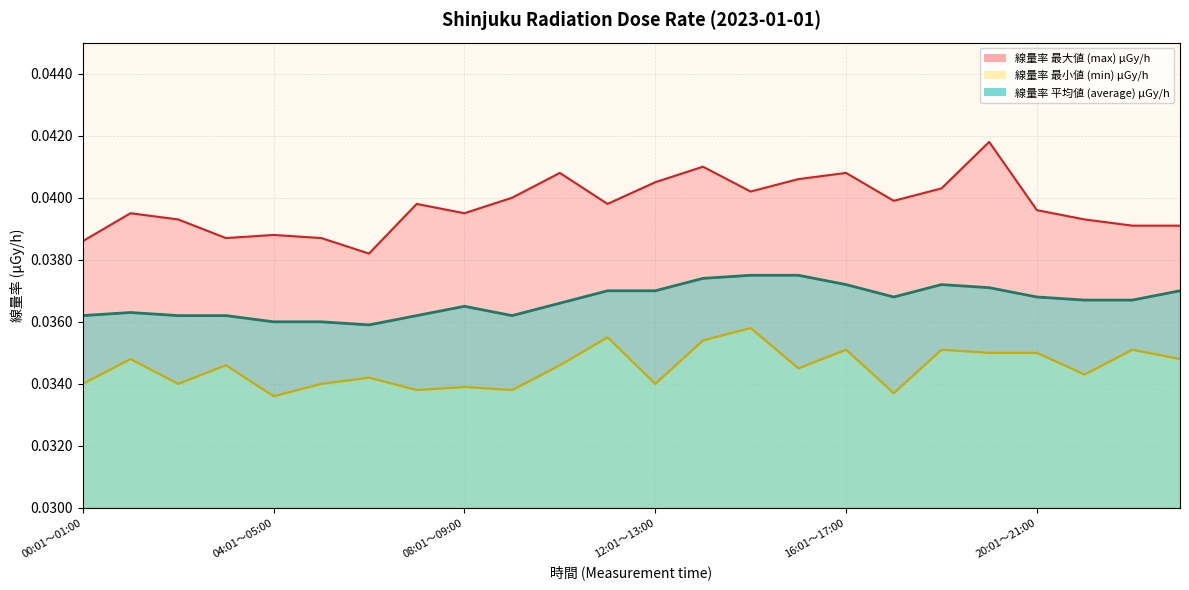

What are all the series names shown in the legend?

線量率 最大値 (max) μGy/h, 線量率 最小値 (min) μGy/h, 線量率 平均値 (average) μGy/h